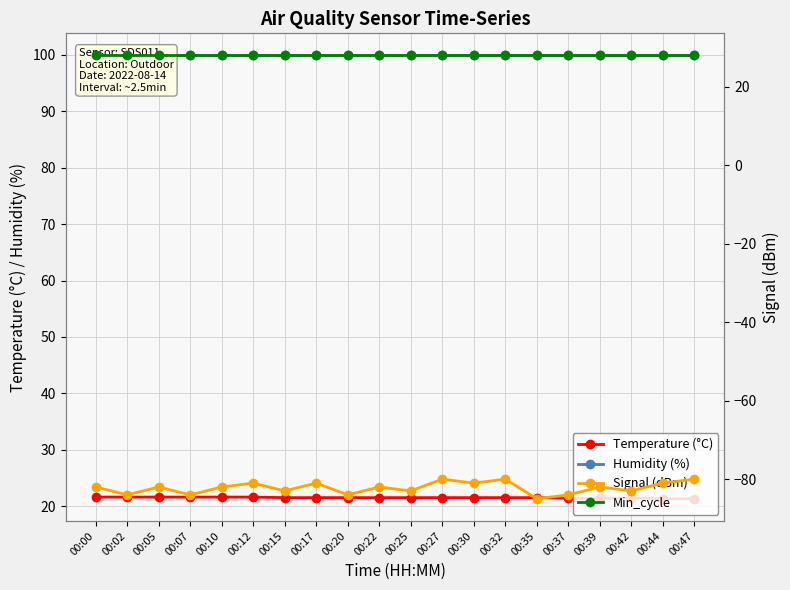

What is the total value across all series at 00:42?

66.3